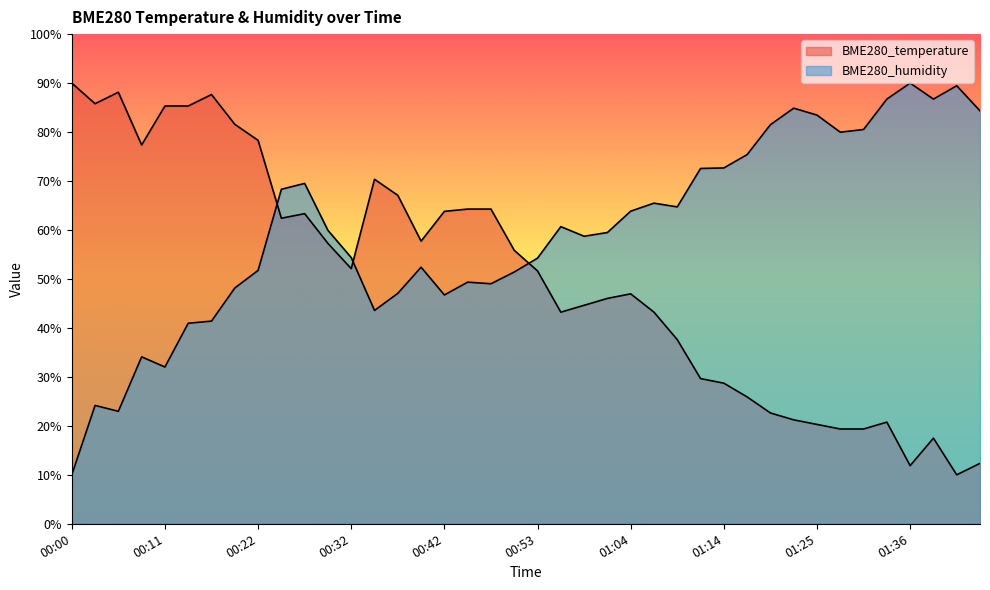

At which label does BME280_humidity reach its peak?

01:36